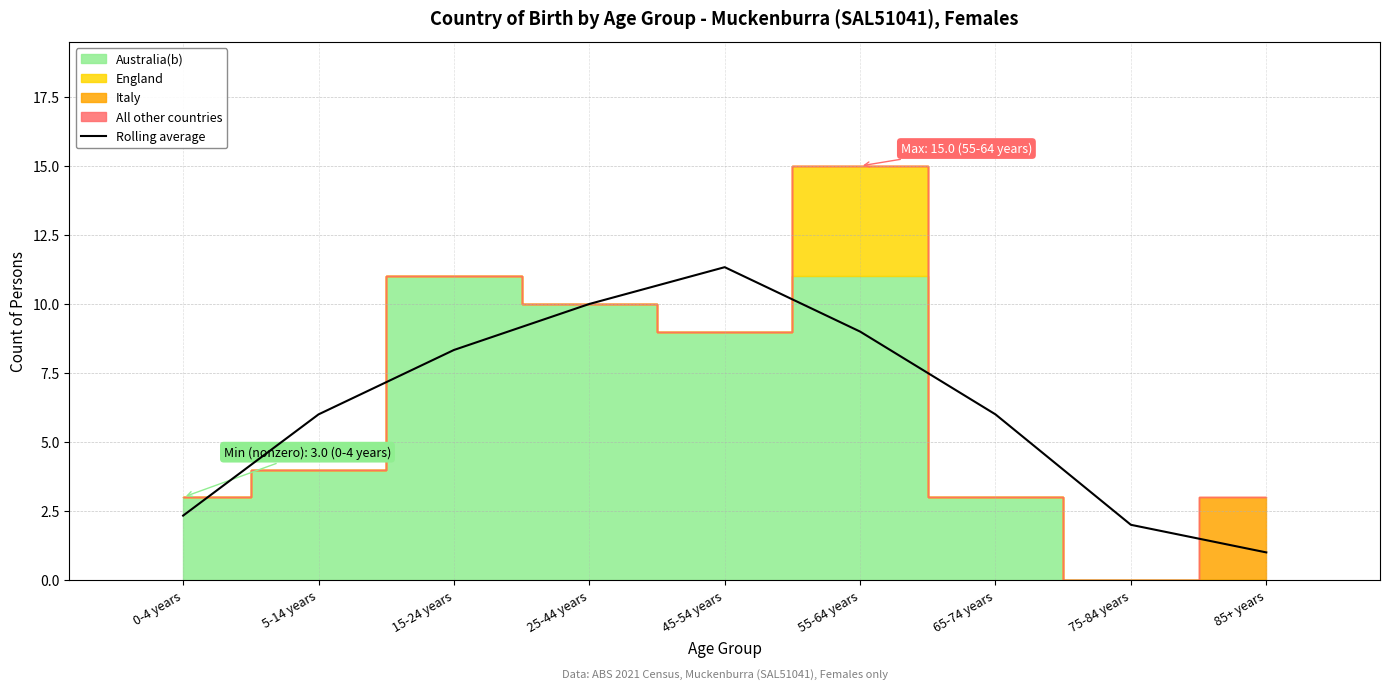

Between 0-4 years and 5-14 years, which is larger?

5-14 years